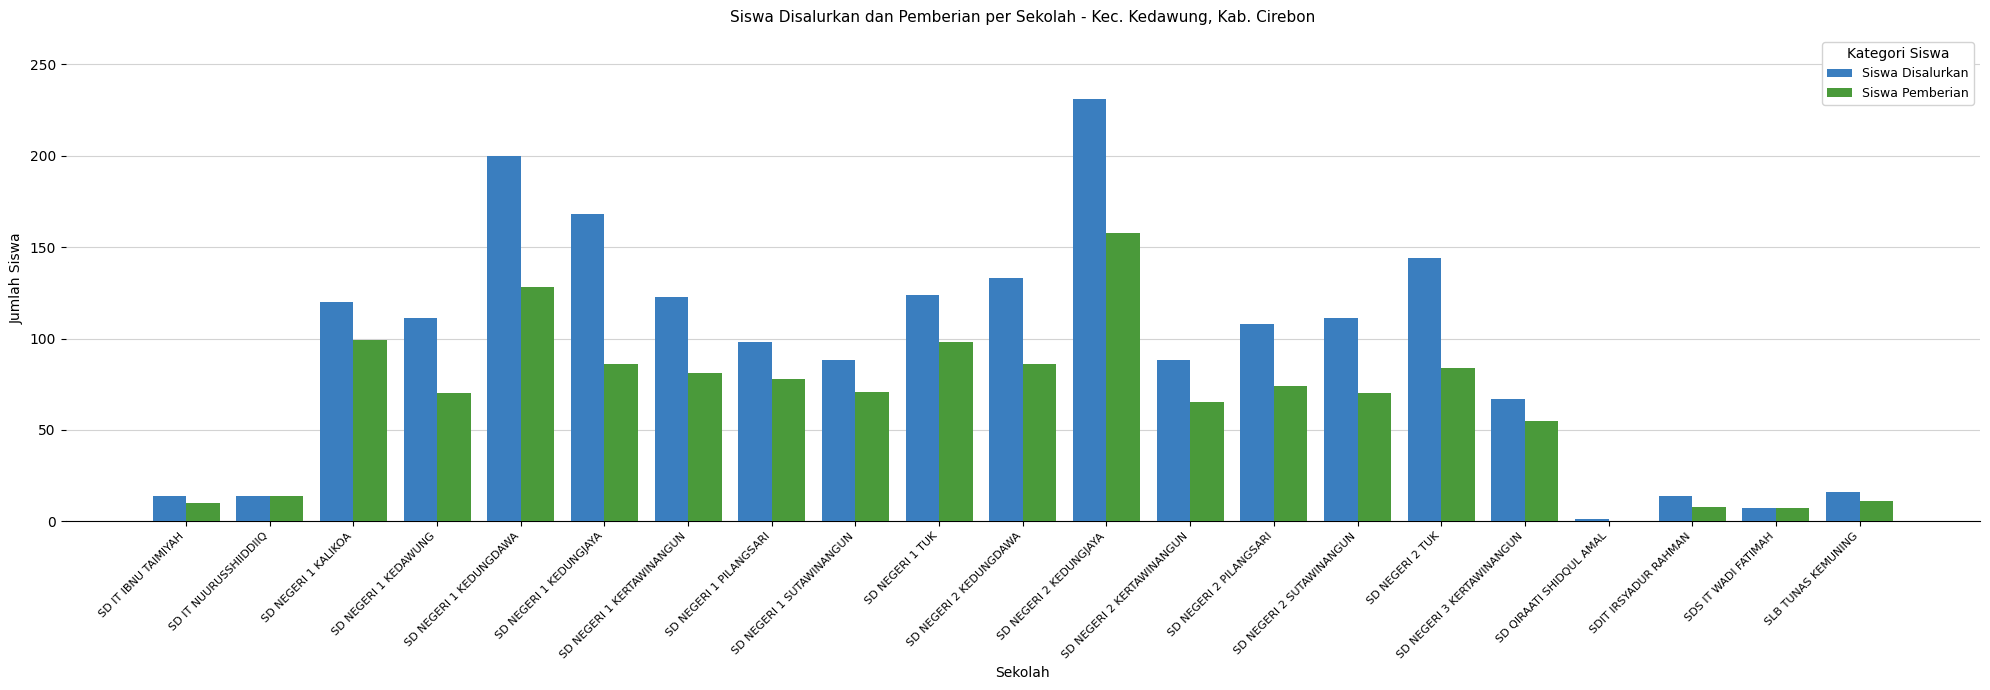

Where does the Siswa Pemberian series first go above 71?

SD NEGERI 1 KALIKOA